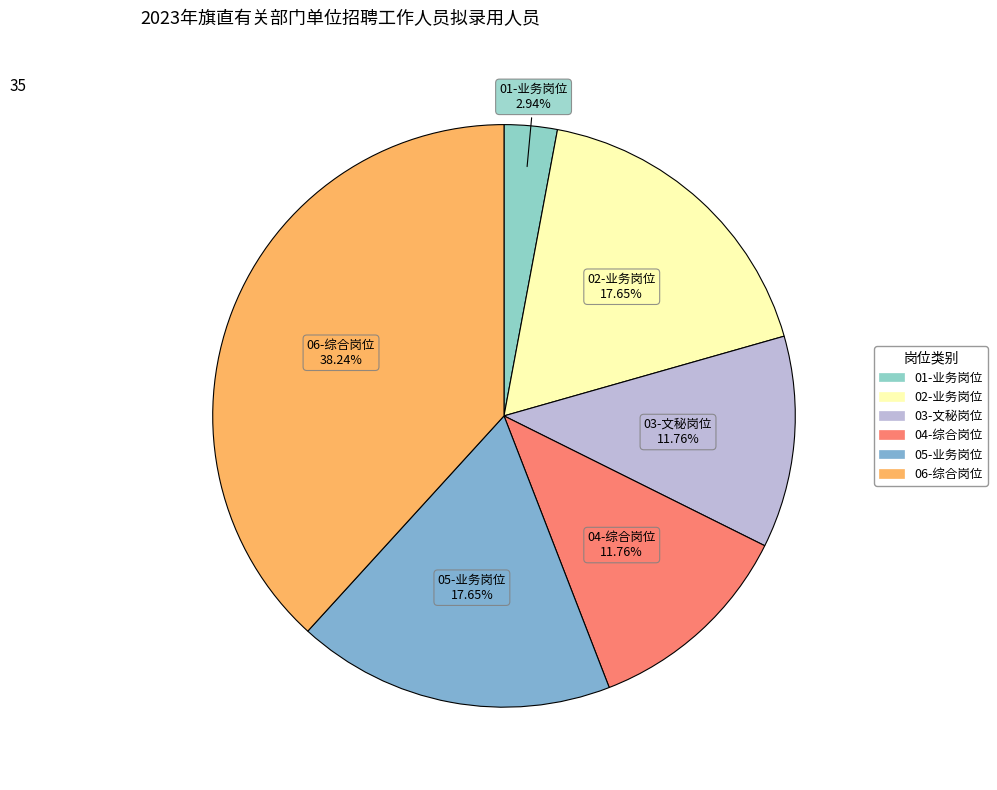

Between 02-业务岗位 and 04-综合岗位, which is larger?

02-业务岗位